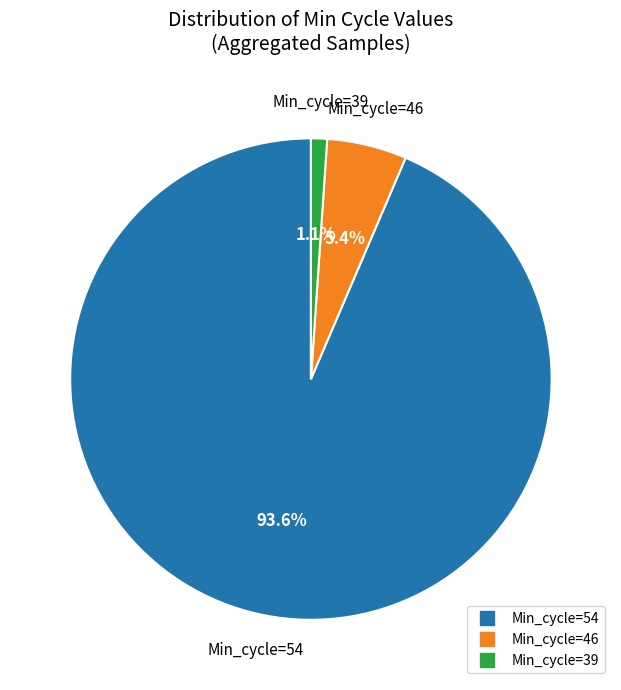

Is there a majority slice in this chart?

Yes